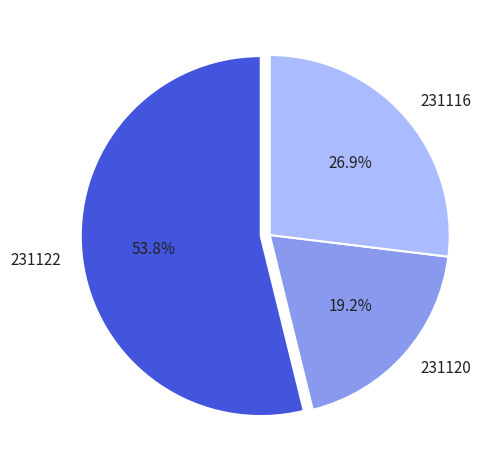

To the nearest percent, what is the combined percentage of 231120 and 231122?

73%